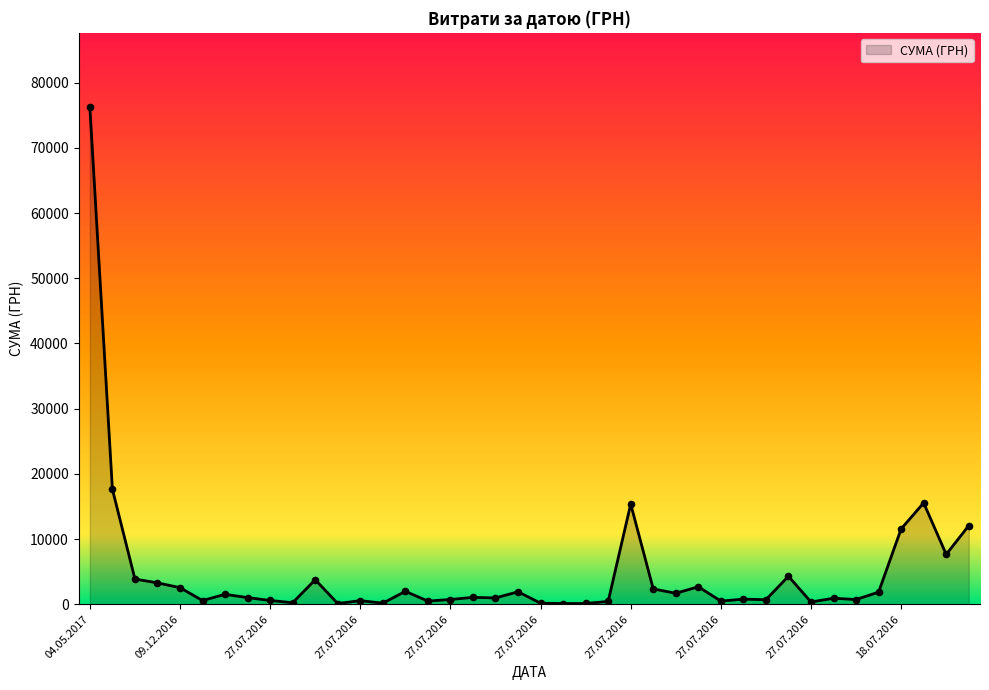

What is the maximum value shown in the chart?

76202.7